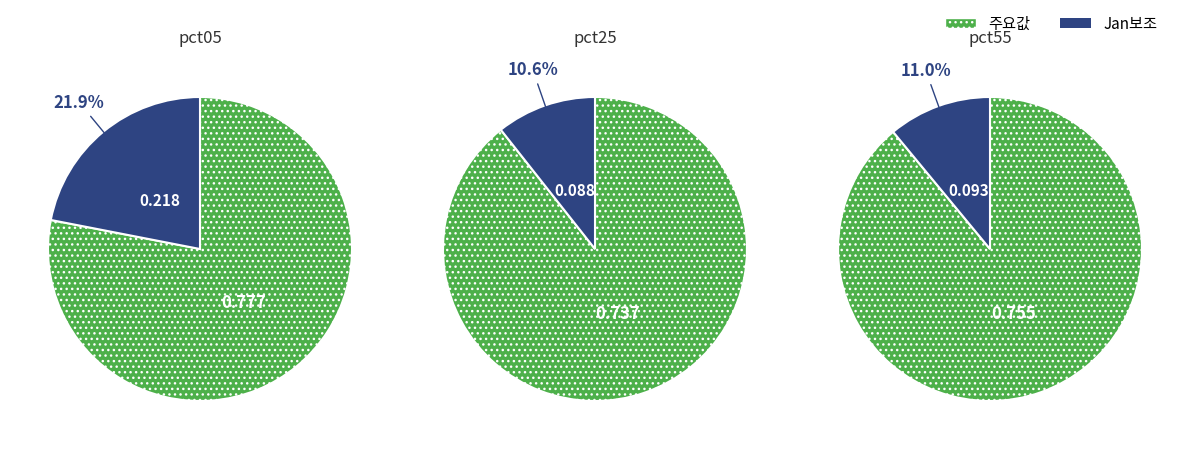

The 0 slice represents 63% of the pie. True or false?

False